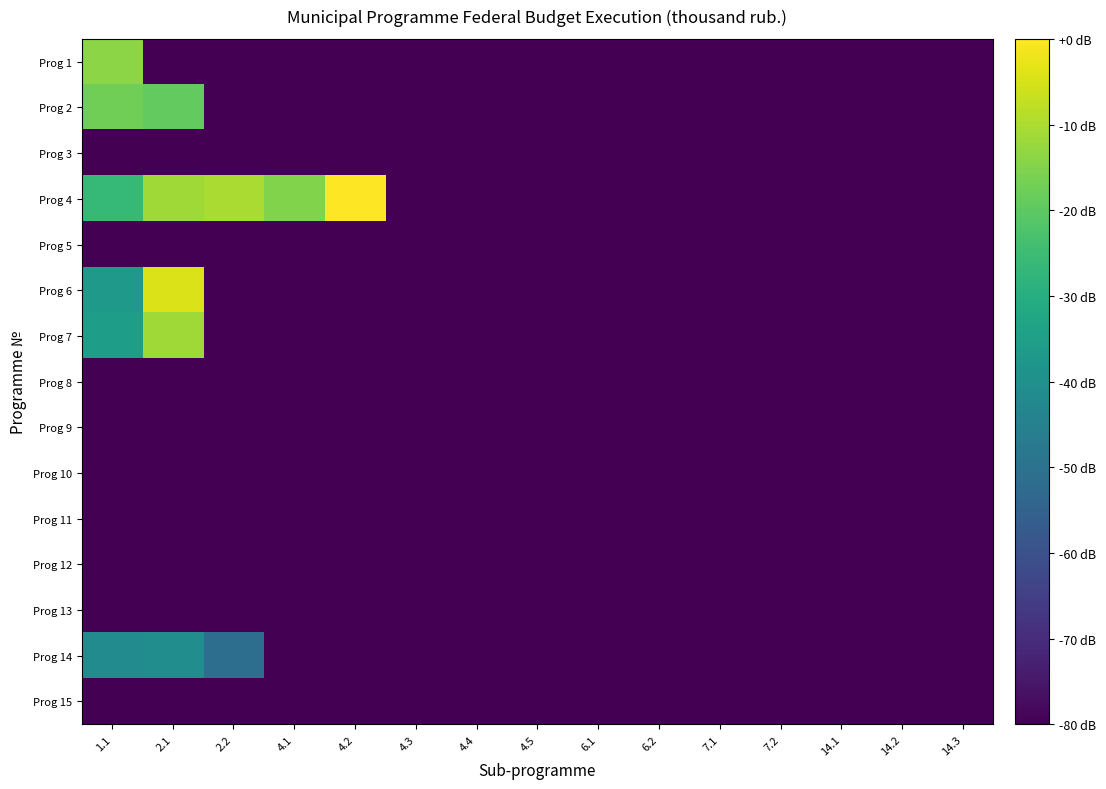

Between 4.1 and 2.2, which is larger?

4.1